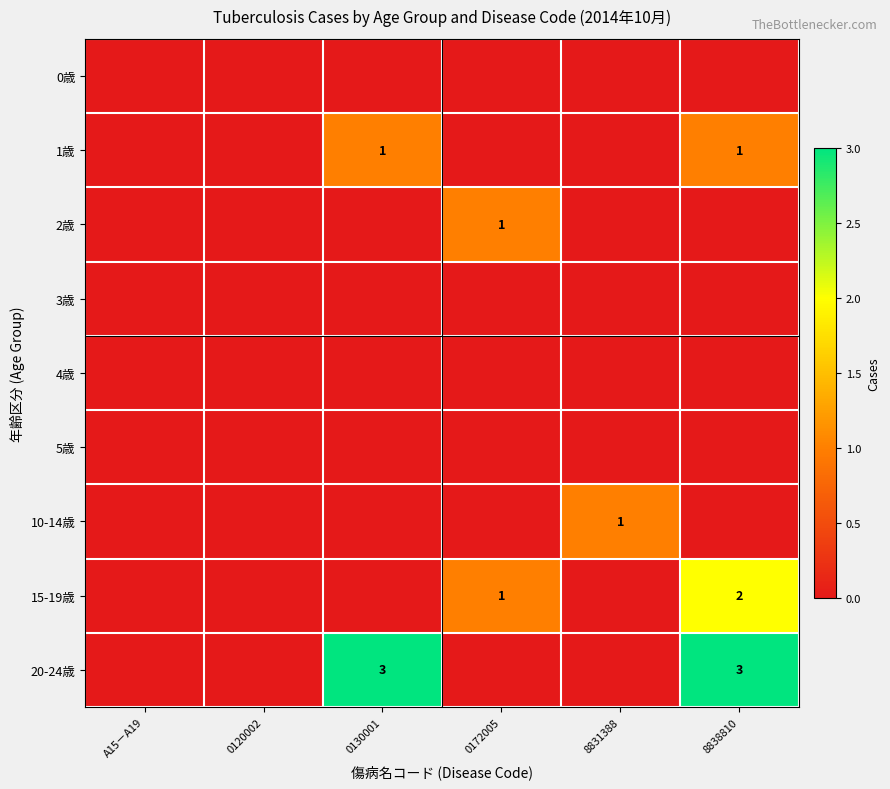

Is it true that 1歳 equals 1 at 8838810?

True